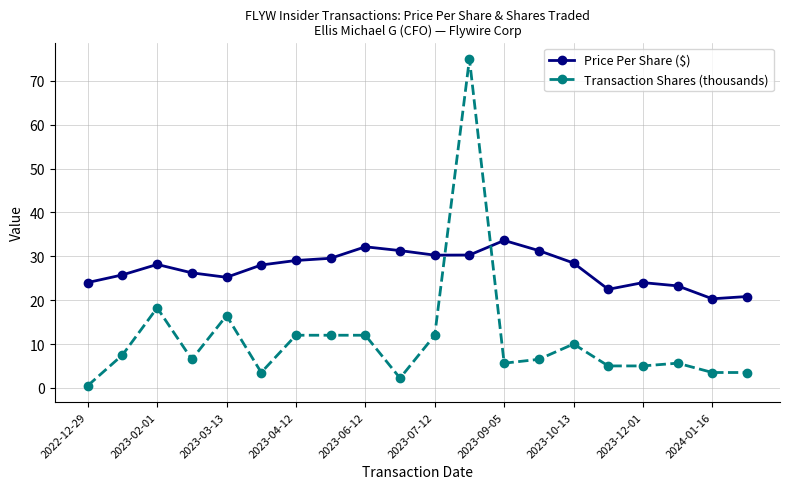

Which series has the largest total across all categories?

Price Per Share ($)